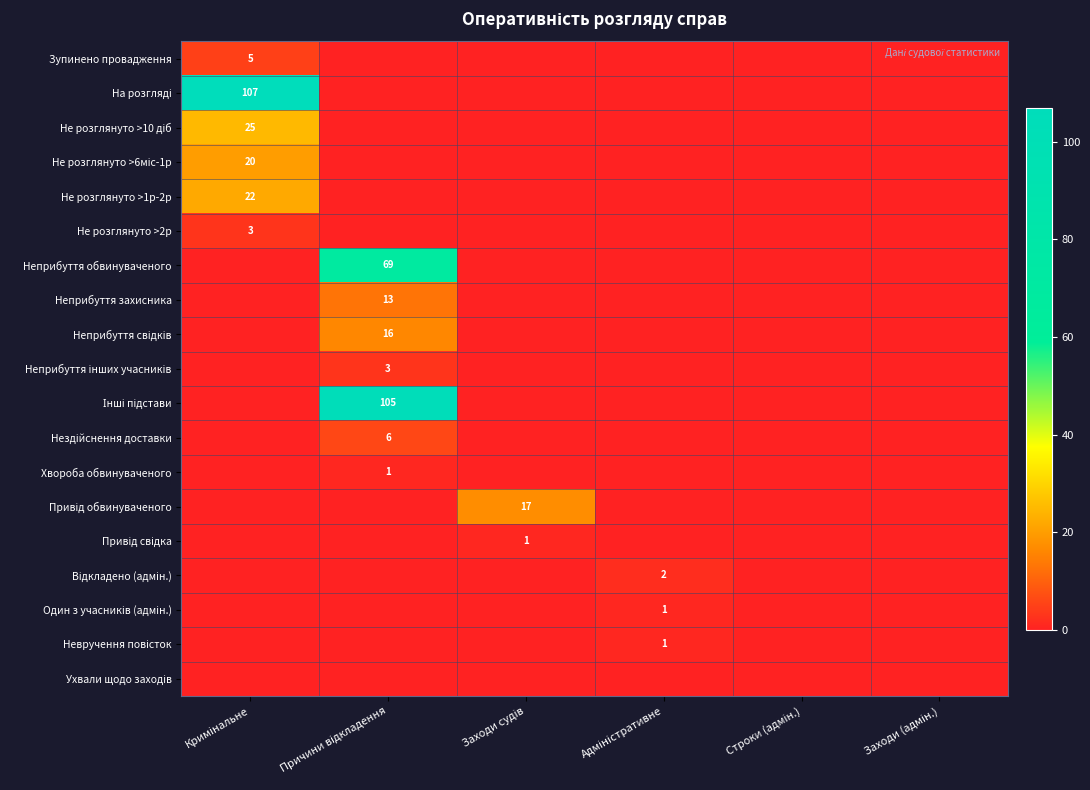

At which category does the chart reach its minimum across all series?

Причини відкладення